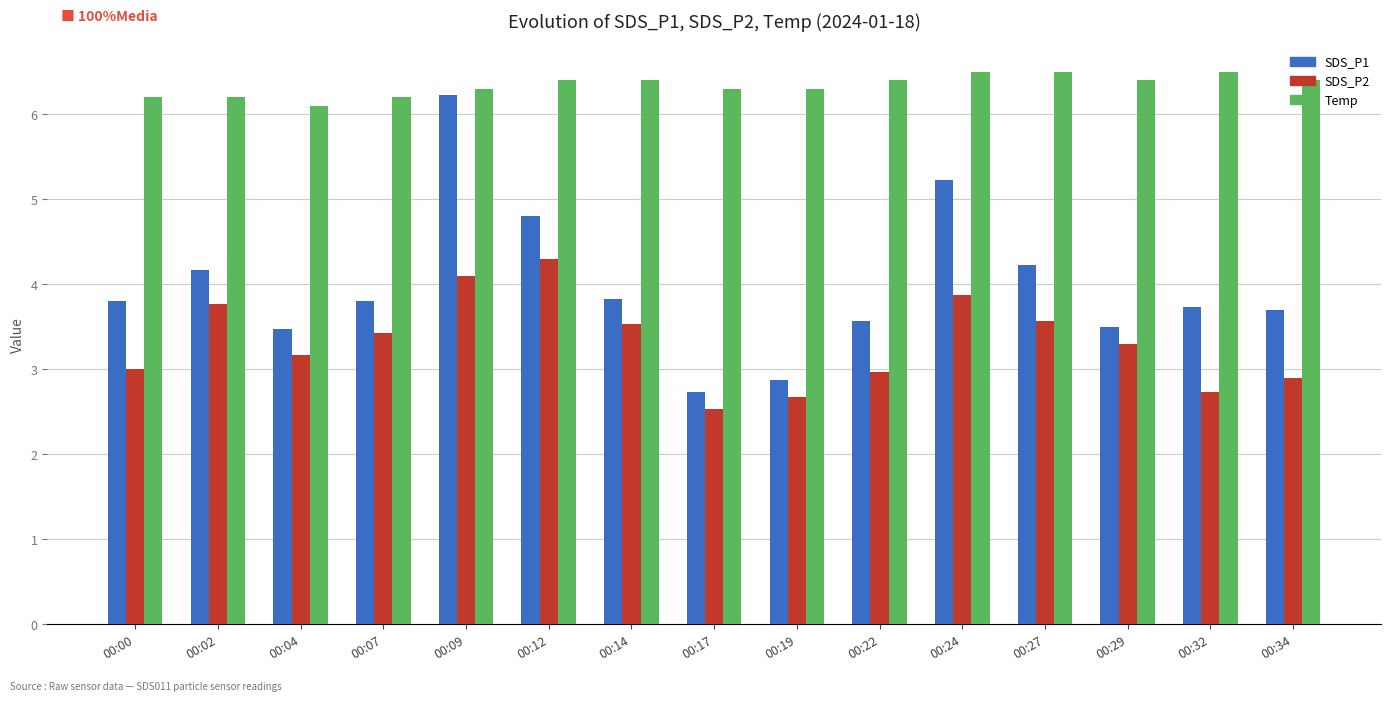

List the series in order of their overall mean, lowest first.

SDS_P2, SDS_P1, Temp